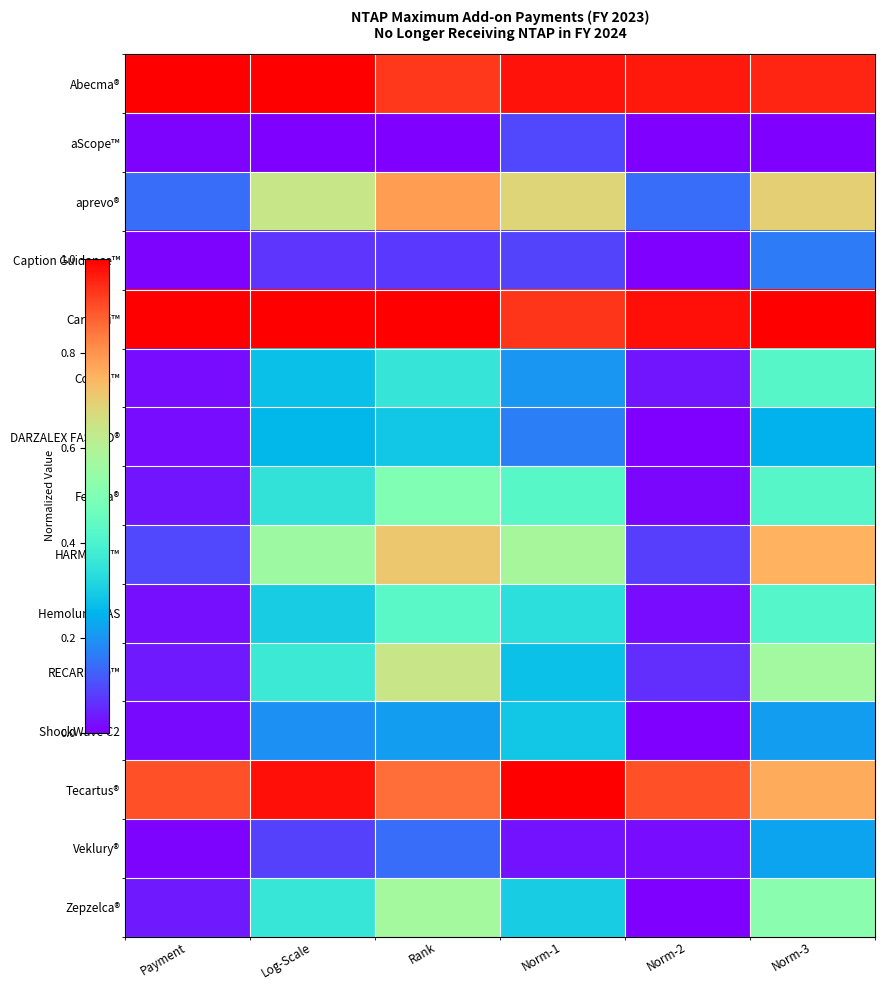

What is the spread (max minus min) of values at Norm-3?

1.0